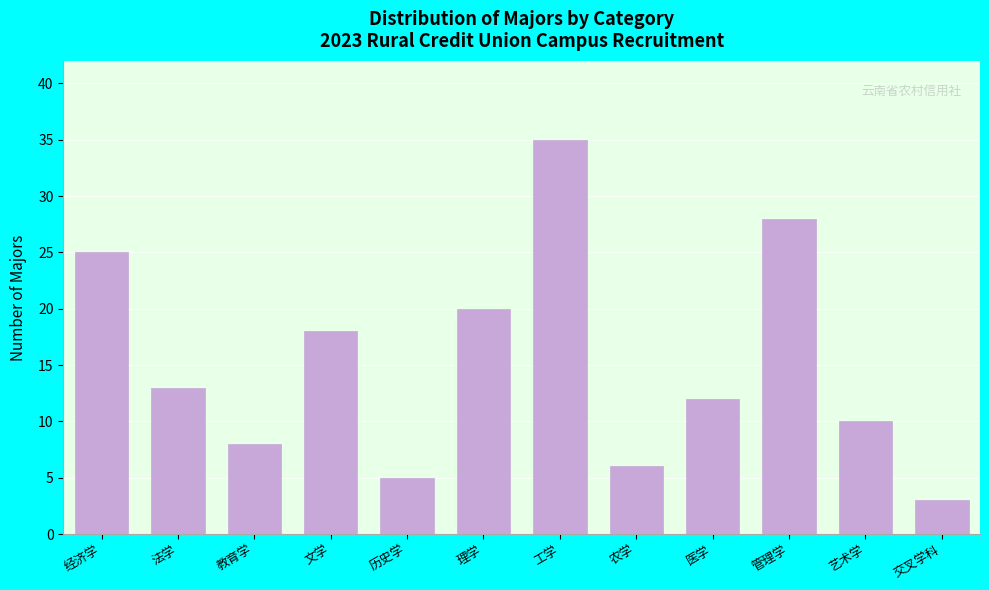

Reading right to left, list all the values displayed in this chart.

交叉学科=3	艺术学=10	管理学=28	医学=12	农学=6	工学=35	理学=20	历史学=5	文学=18	教育学=8	法学=13	经济学=25